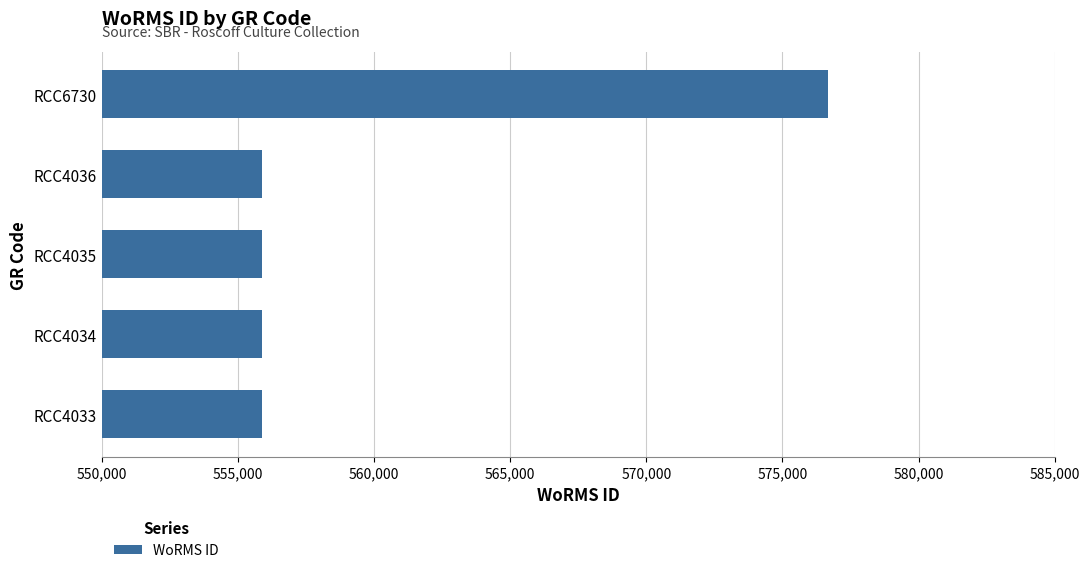

What is the maximum value shown in the chart?

576682